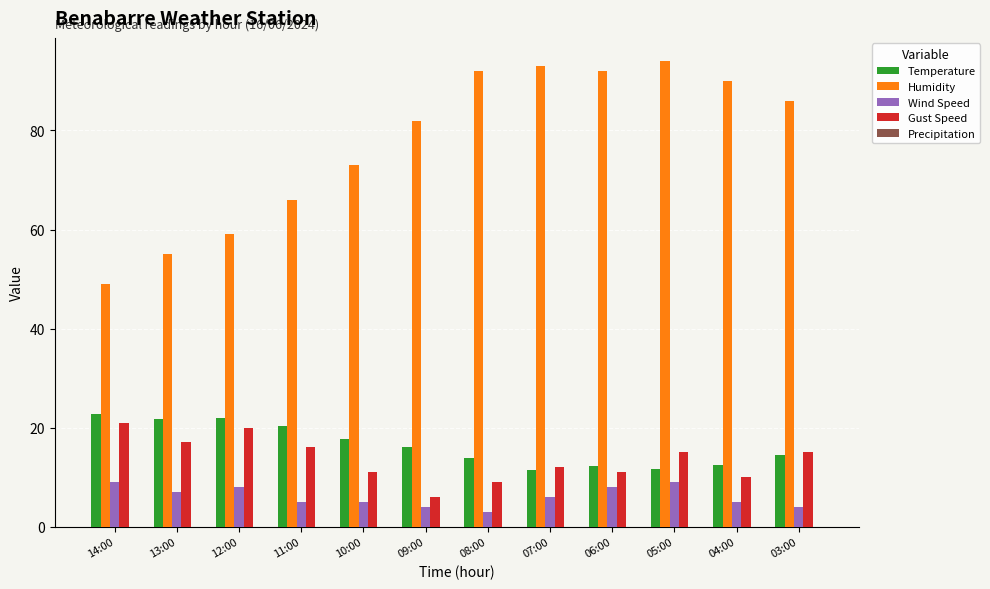

Does the chart contain stacked bars?

No